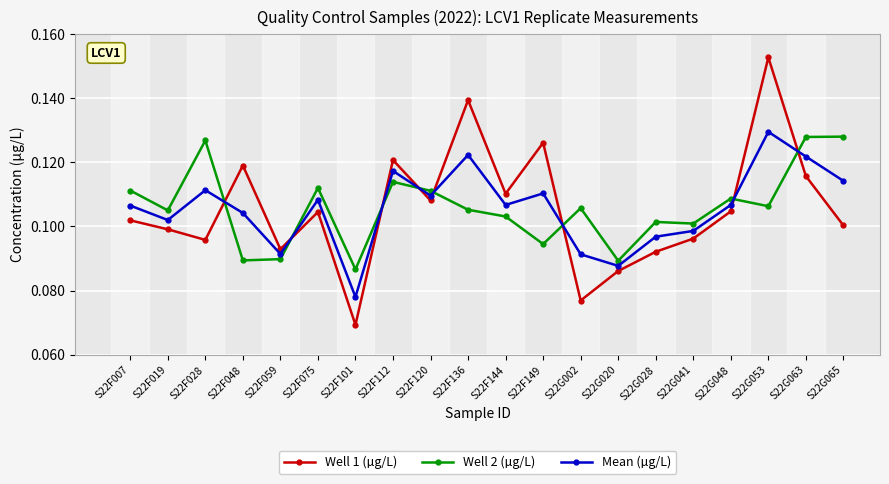

What are all the series names shown in the legend?

Well 1 (µg/L), Well 2 (µg/L), Mean (µg/L)